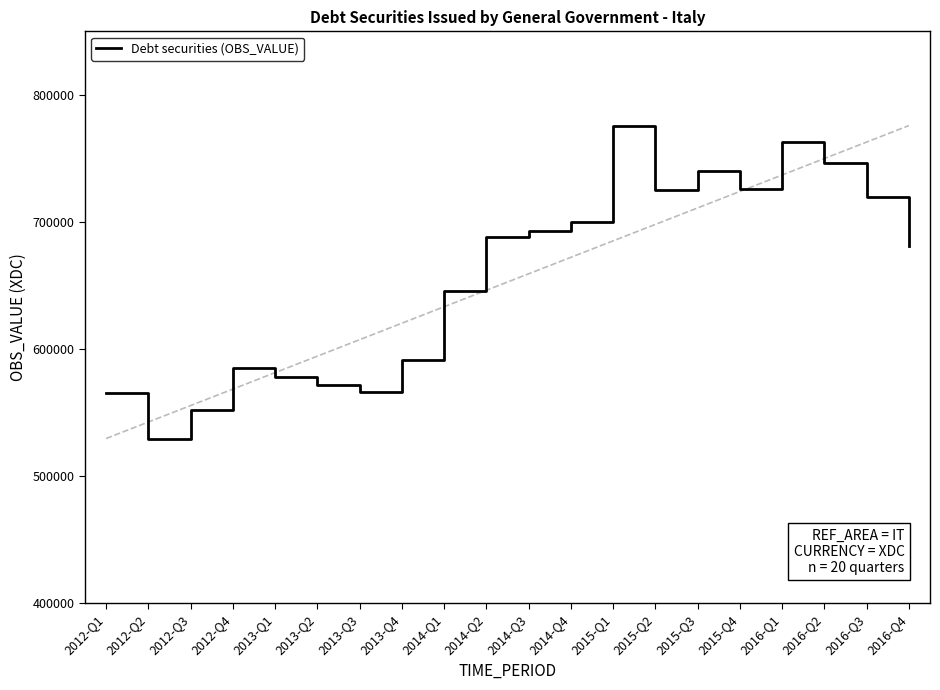

Reading left to right, extract all data points from this chart.

2012-Q1=565575	2012-Q2=529739	2012-Q3=551795	2012-Q4=584984	2013-Q1=578368	2013-Q2=571863	2013-Q3=566665	2013-Q4=591432	2014-Q1=646067	2014-Q2=688031	2014-Q3=692560	2014-Q4=699768	2015-Q1=775865	2015-Q2=725307	2015-Q3=739852	2015-Q4=726093	2016-Q1=763217	2016-Q2=746072	2016-Q3=719960	2016-Q4=681178